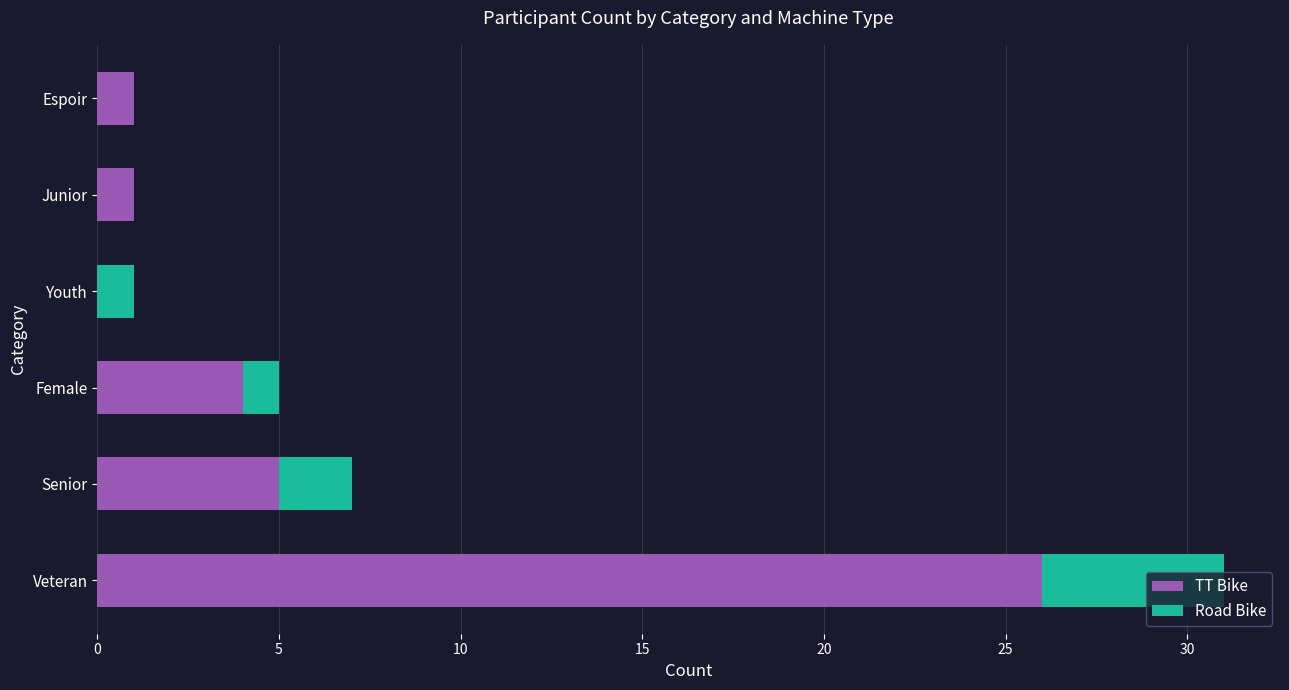

At which category is the sum across all series the highest?

Veteran